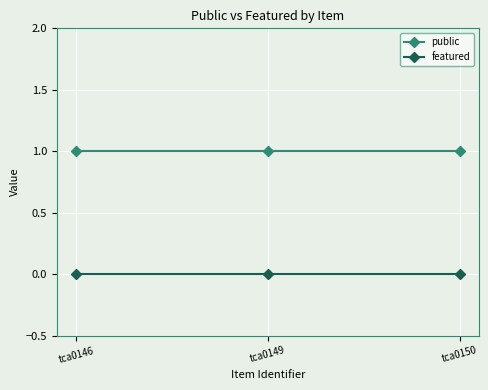

What are all the series names shown in the legend?

public, featured